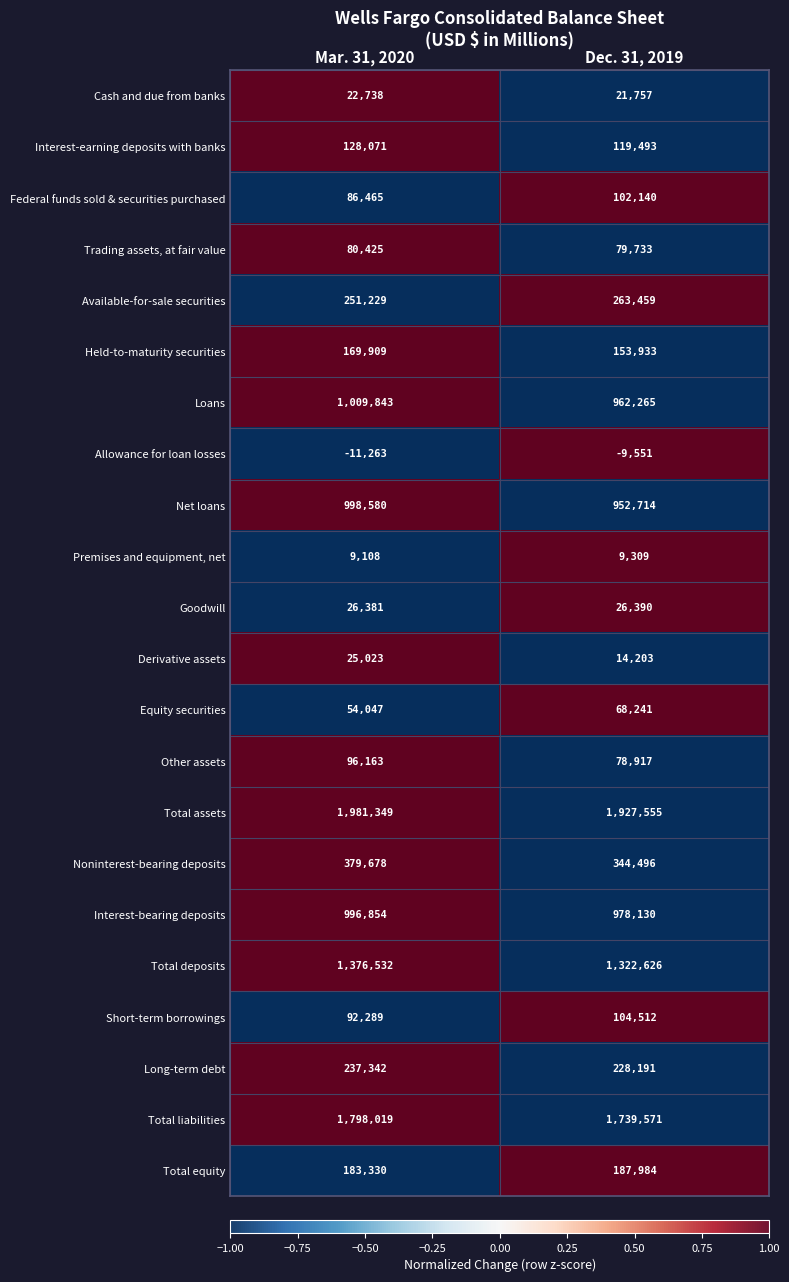

Which series changed the most between Mar. 31, 2020 and Dec. 31, 2019?

Total liabilities